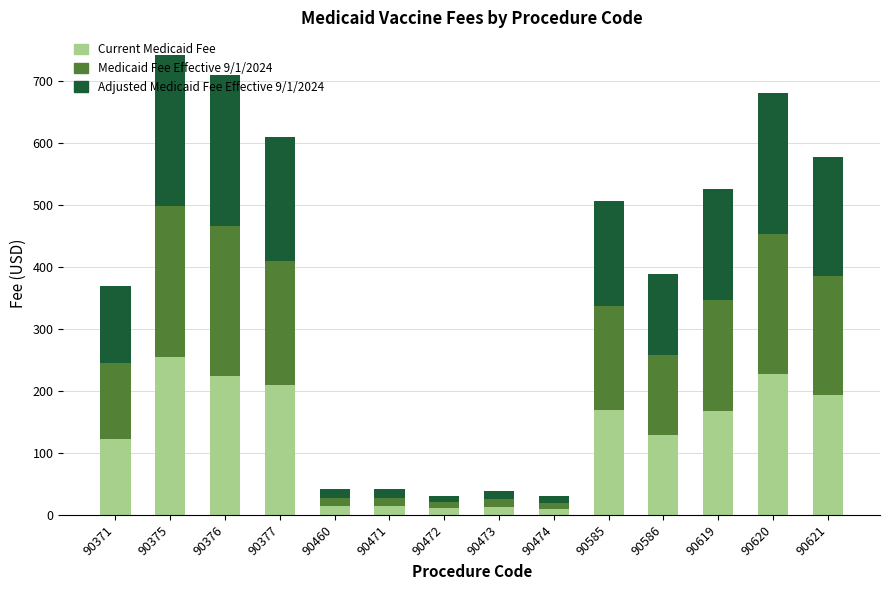

Count the number of categories in the chart.

14